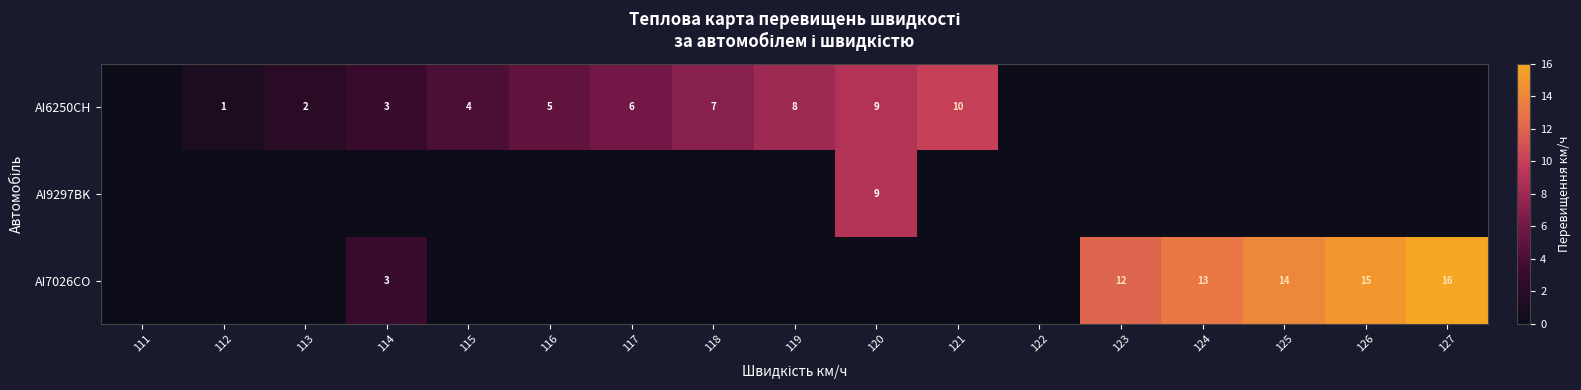

True or false: AI6250CH has a value of 1 at 112.

True